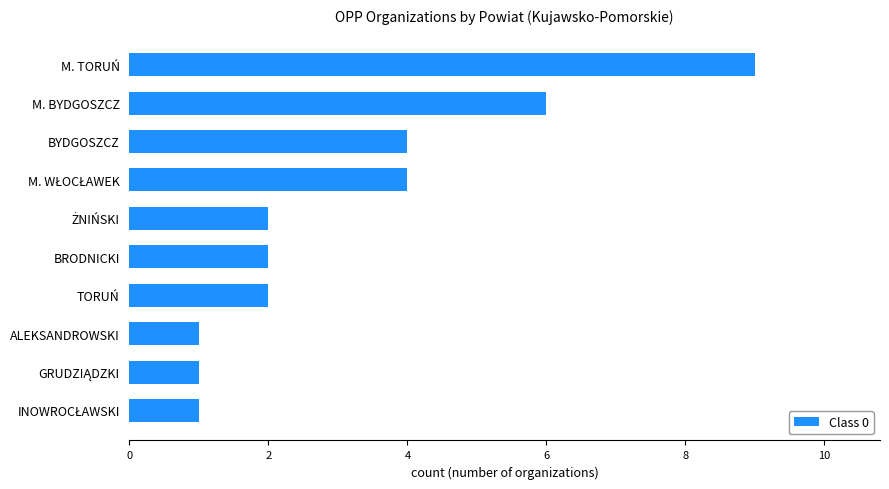

What is the smallest value displayed?

1